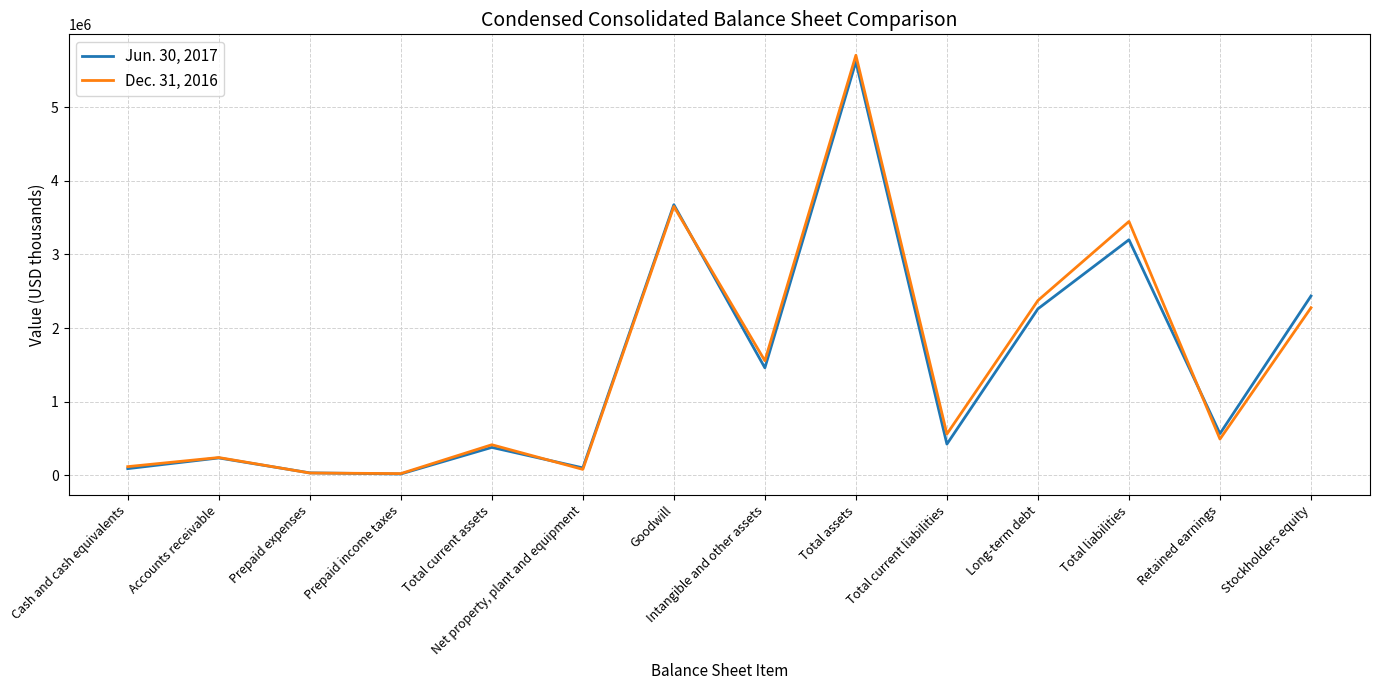

List the series in order of their overall mean, highest first.

Dec. 31, 2016, Jun. 30, 2017